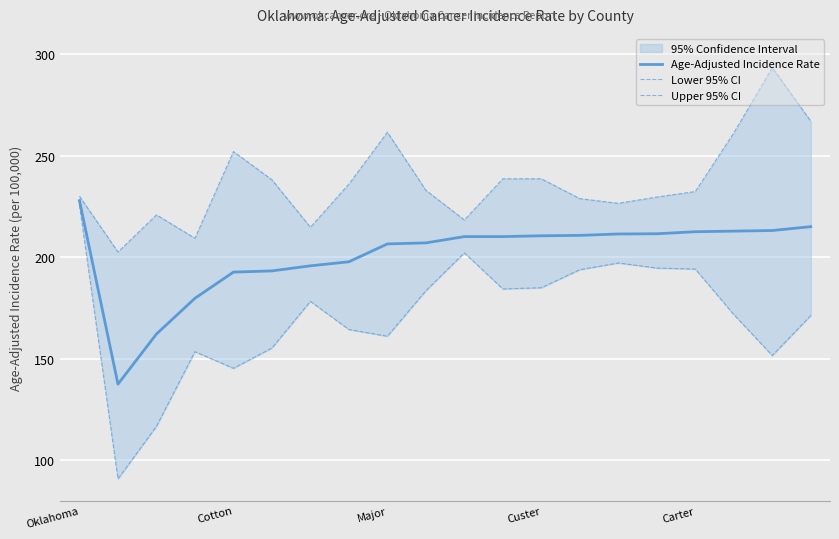

What is the minimum value for Age-Adjusted Incidence Rate?

137.4